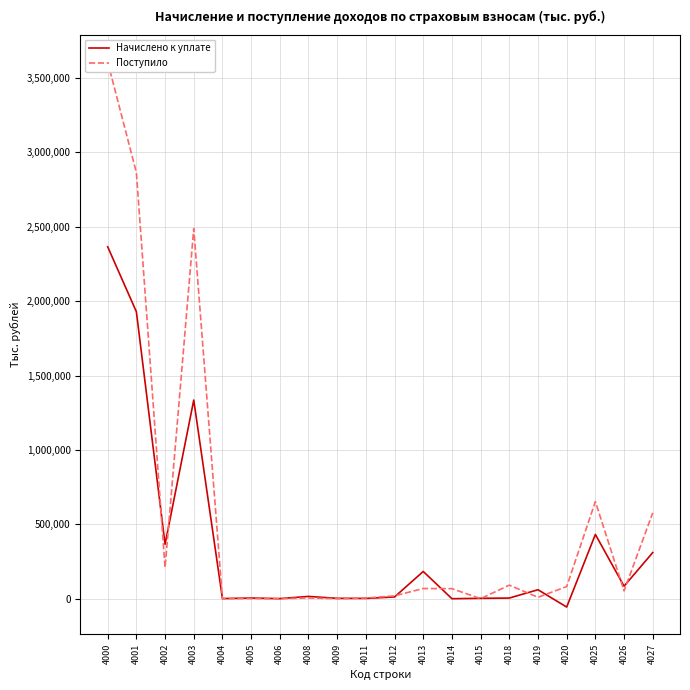

At which label does Поступило first exceed 67554?

4000